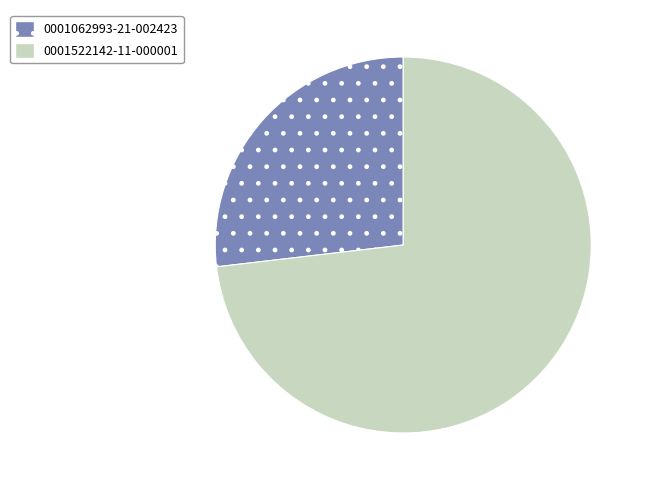

Which category has the smallest portion of the pie?

0001062993-21-002423